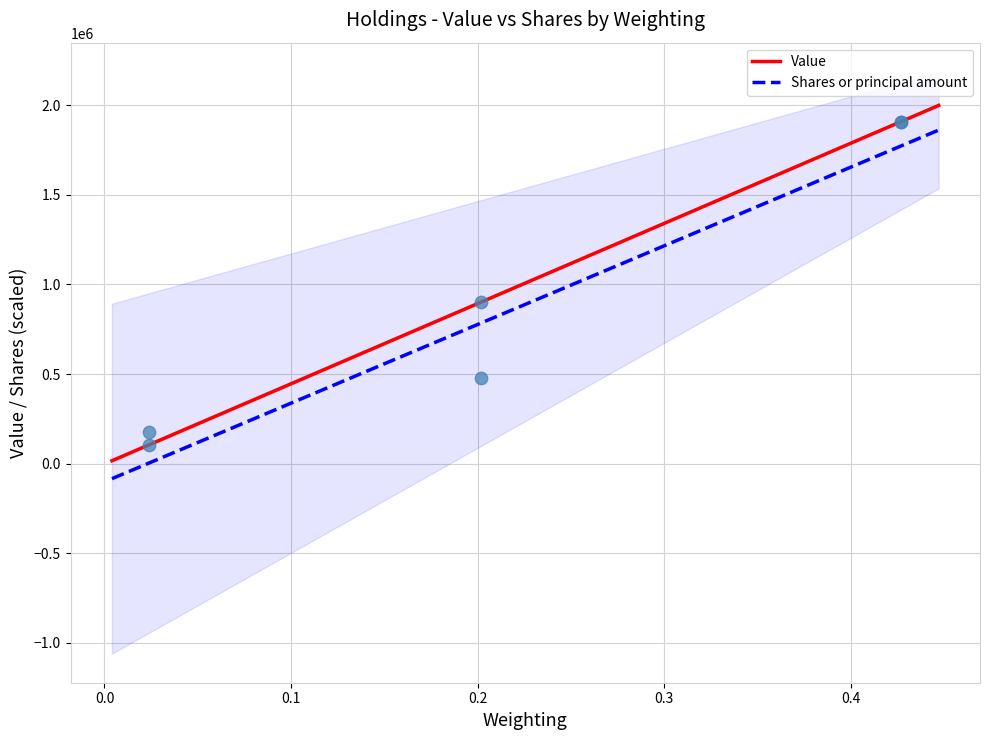

What is the change in value from 194014106 to 717081103?

+1804000